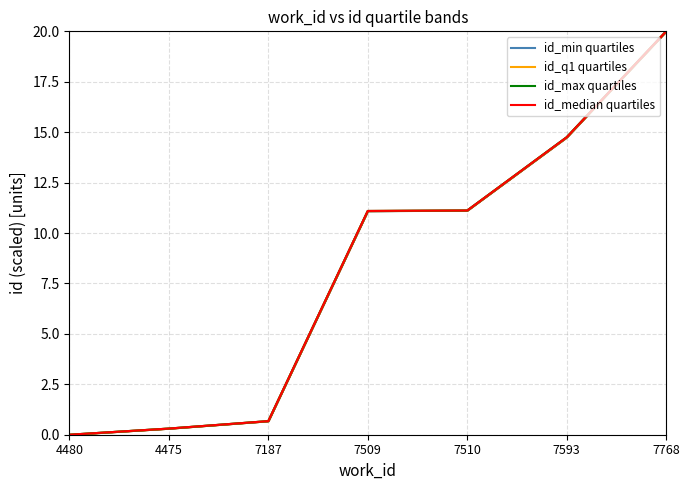

Reading right to left, extract all data points from this chart.

id_min quartiles: 20.0	14.7	11.1	11.1	0.7	0.3	0.0
id_q1 quartiles: 20.0	14.7	11.1	11.1	0.7	0.3	0.0
id_max quartiles: 20.0	14.8	11.1	11.1	0.7	0.3	0.0
id_median quartiles: 20.0	14.7	11.1	11.1	0.7	0.3	0.0